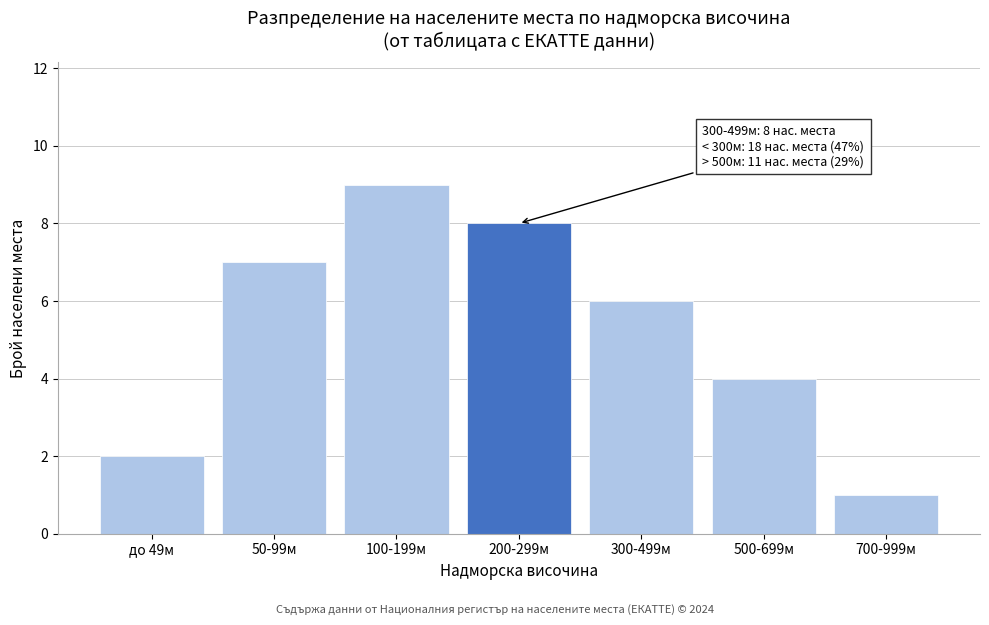

Reading left to right, transcribe all the data shown in this chart.

до 49м=2	50-99м=7	100-199м=9	200-299м=8	300-499м=6	500-699м=4	700-999м=1